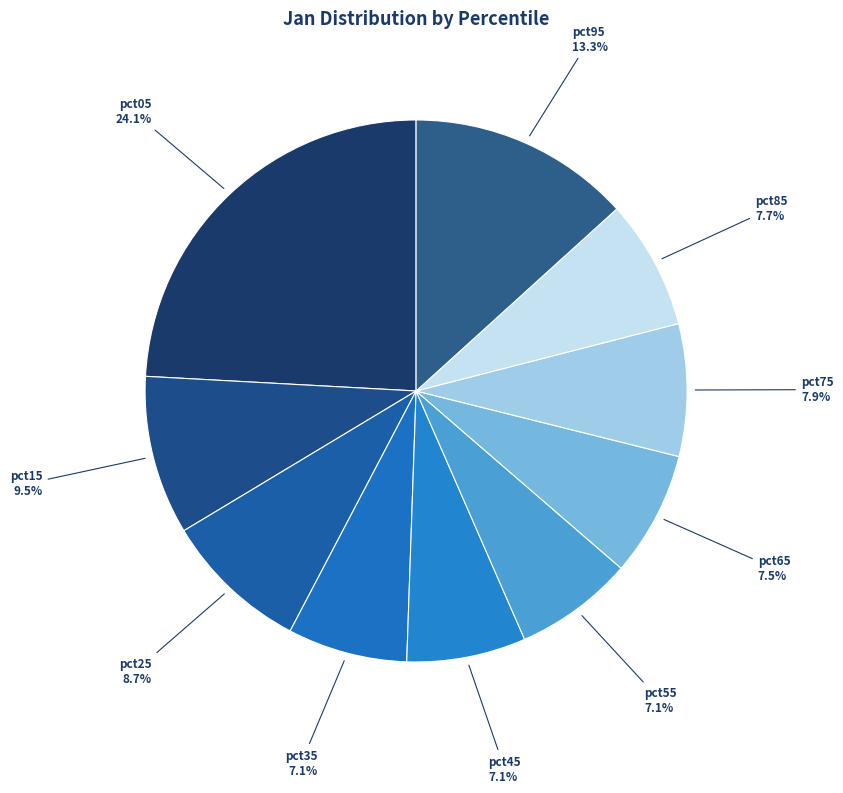

How many slices are in this pie chart?

10